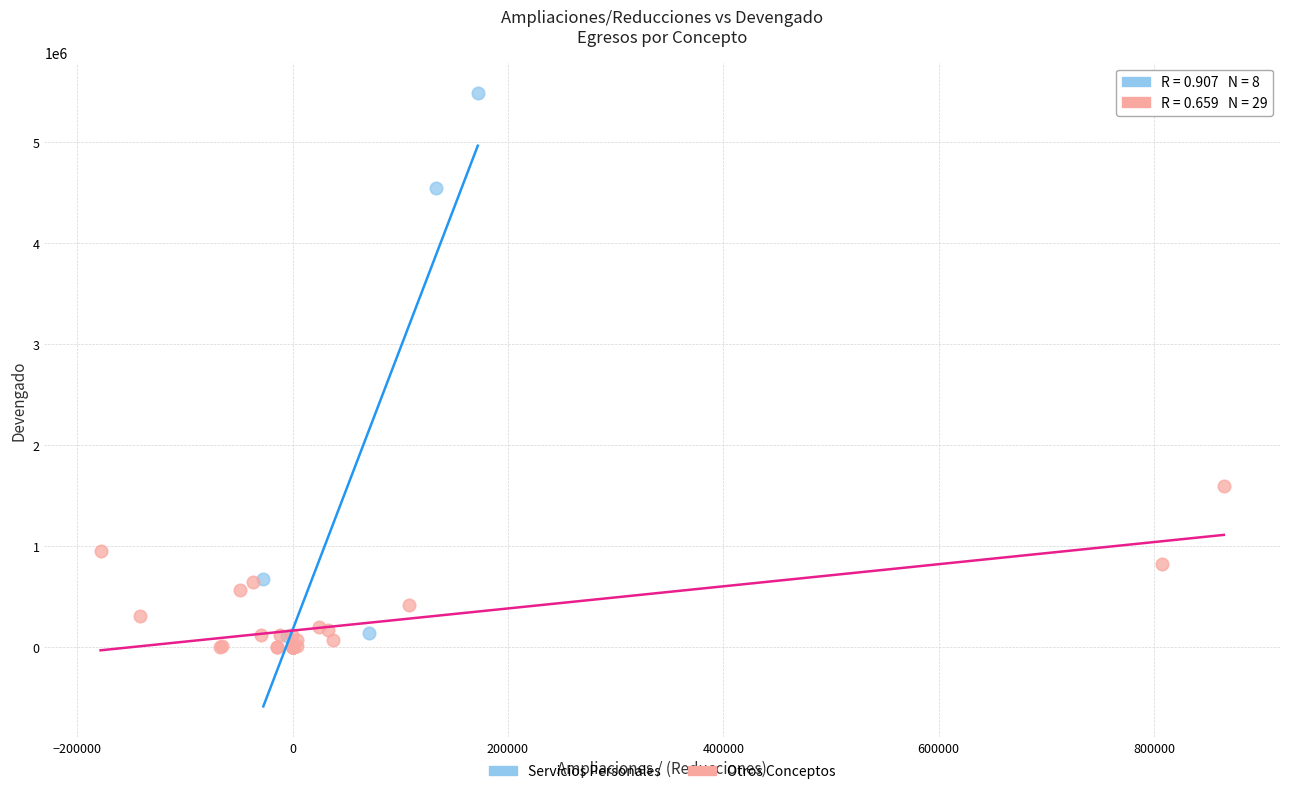

Which series has the widest spread of Y values?

Servicios Personales